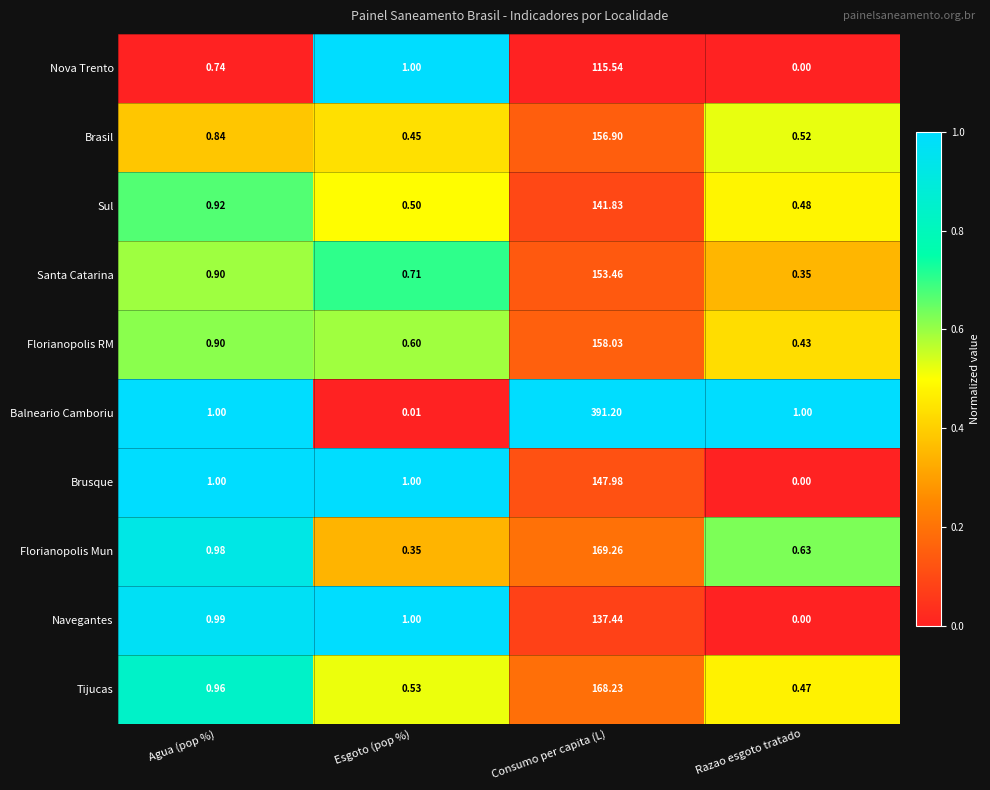

What is the spread (max minus min) of values at Razao esgoto tratado?

1.0